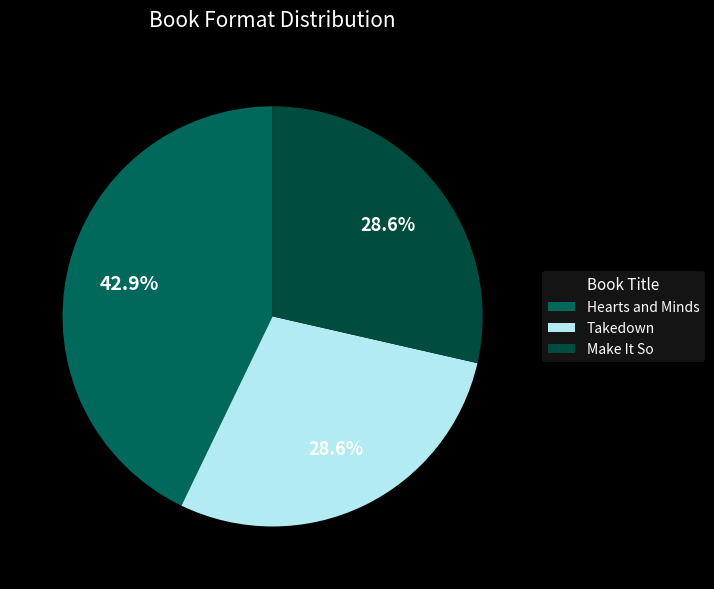

What is the largest slice in the pie chart?

Hearts and Minds